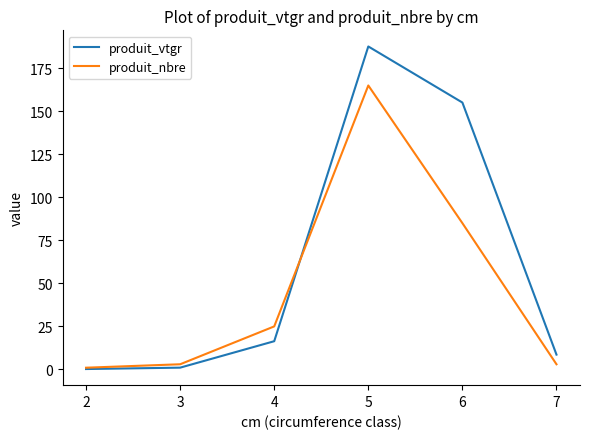

List the series in order of their overall mean, lowest first.

produit_nbre, produit_vtgr